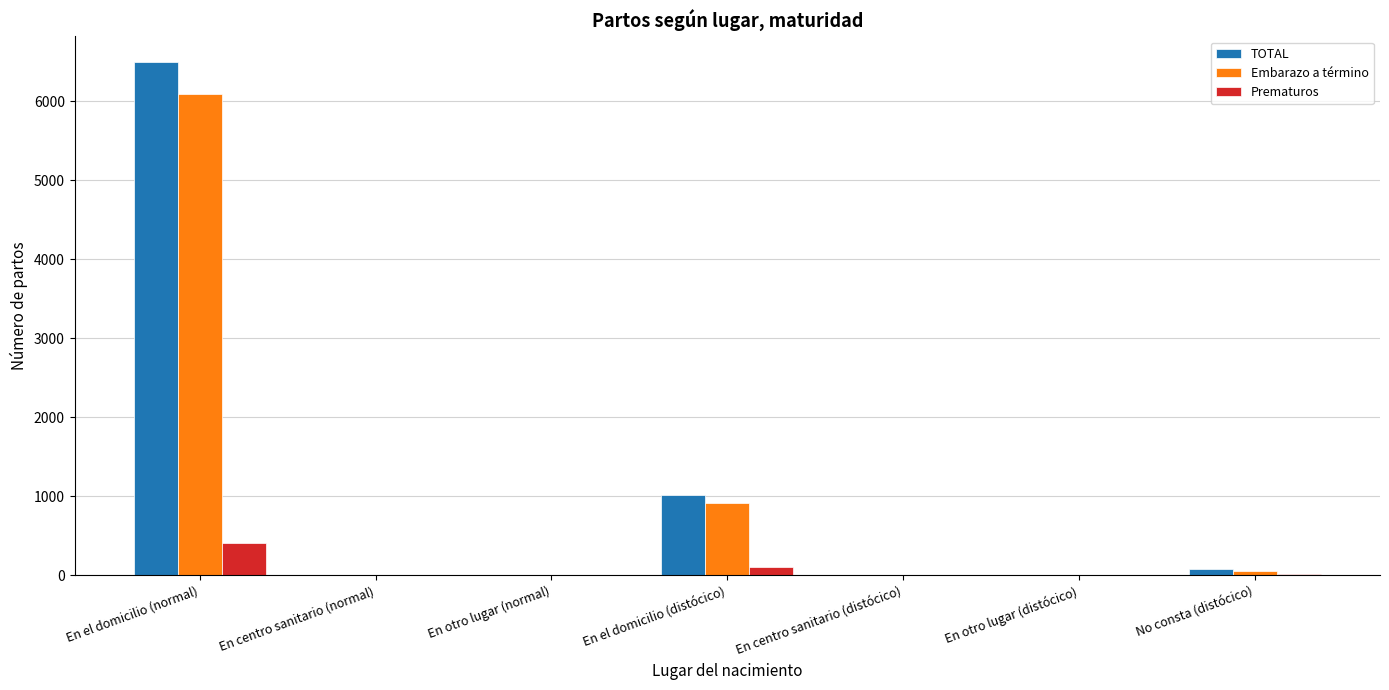

True or false: TOTAL has a value of 1771 at En el domicilio (normal).

False